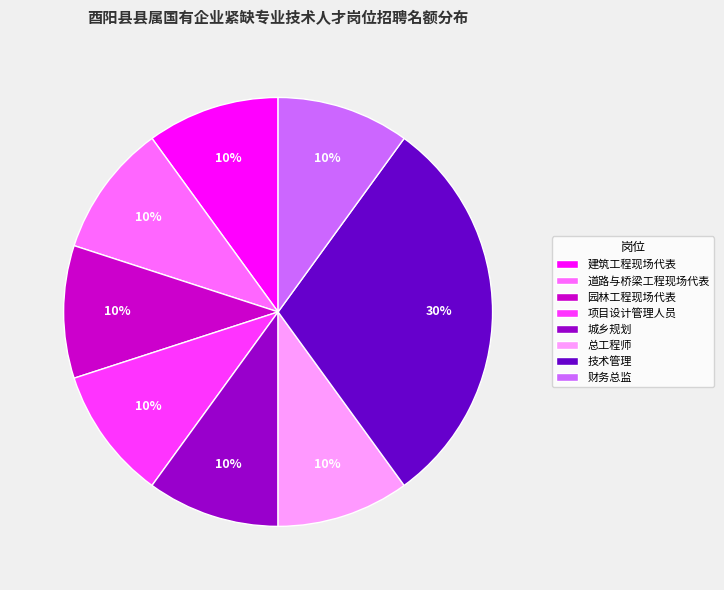

The 道路与桥梁工程现场代表 slice represents 20% of the pie. True or false?

False